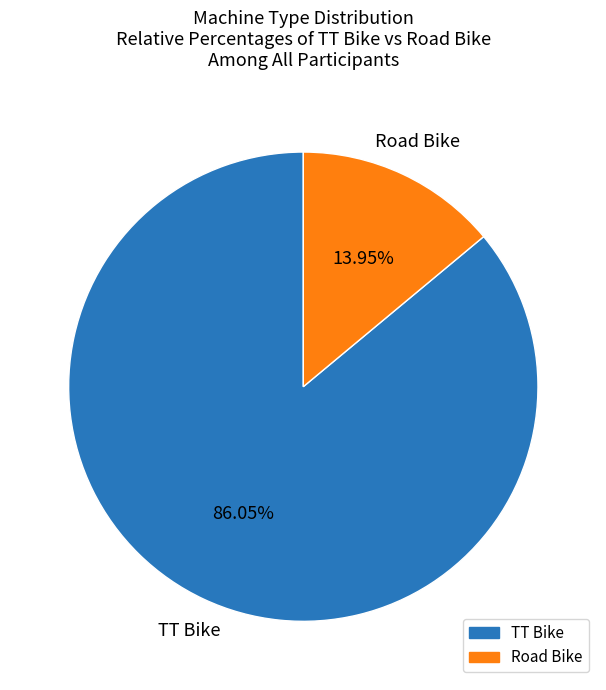

How much of the chart is everything except Road Bike?

86.0%